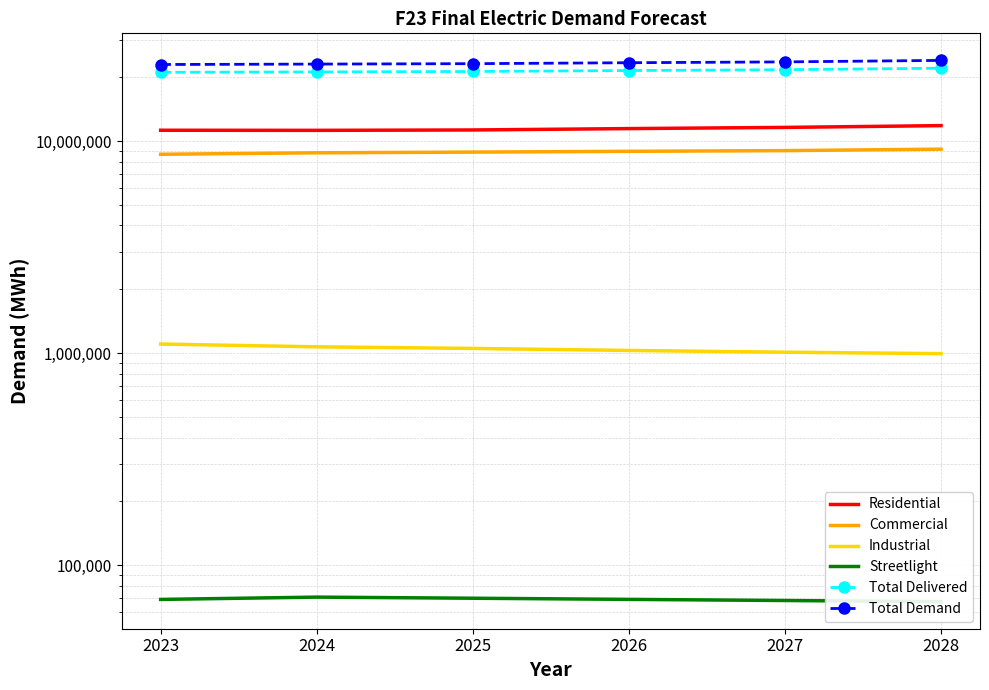

Reading right to left, list all the values displayed in this chart.

Residential: 11824536	11598586	11450148	11280705	11233736	11246057
Commercial: 9158437	9014083	8945920	8871582	8804282	8664638
Industrial: 994955	1010742	1029916	1052868	1071303	1104221
Streetlight: 67372	68217	69064	69925	70776	69032
Total Delivered: 22051983	21698306	21501756	21281794	21186880	21090637
Total Demand: 24006078	23621059	23407093	23167639	23064313	22959545